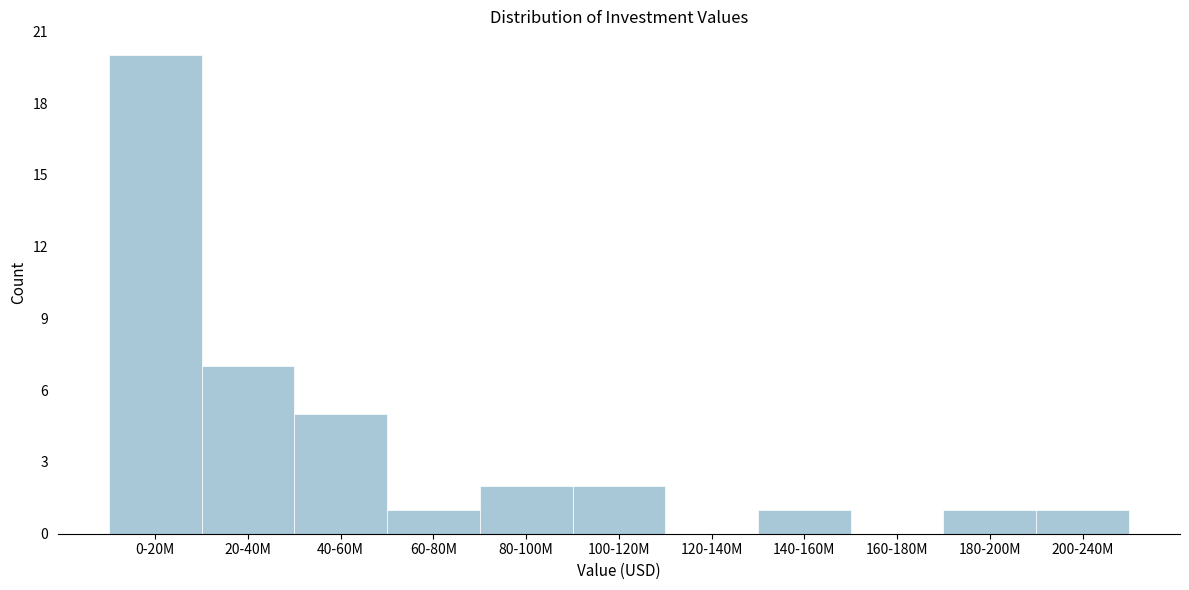

Reading right to left, transcribe all the data shown in this chart.

200-240M=1	180-200M=1	160-180M=0	140-160M=1	120-140M=0	100-120M=2	80-100M=2	60-80M=1	40-60M=5	20-40M=7	0-20M=20